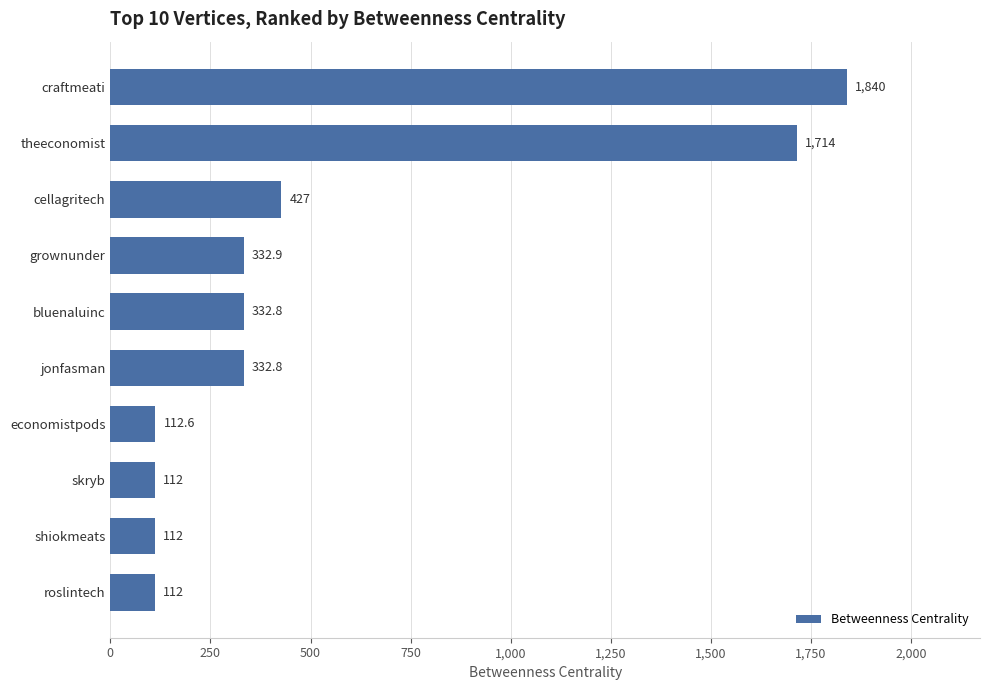

Which has a higher value, cellagritech or bluenaluinc?

cellagritech